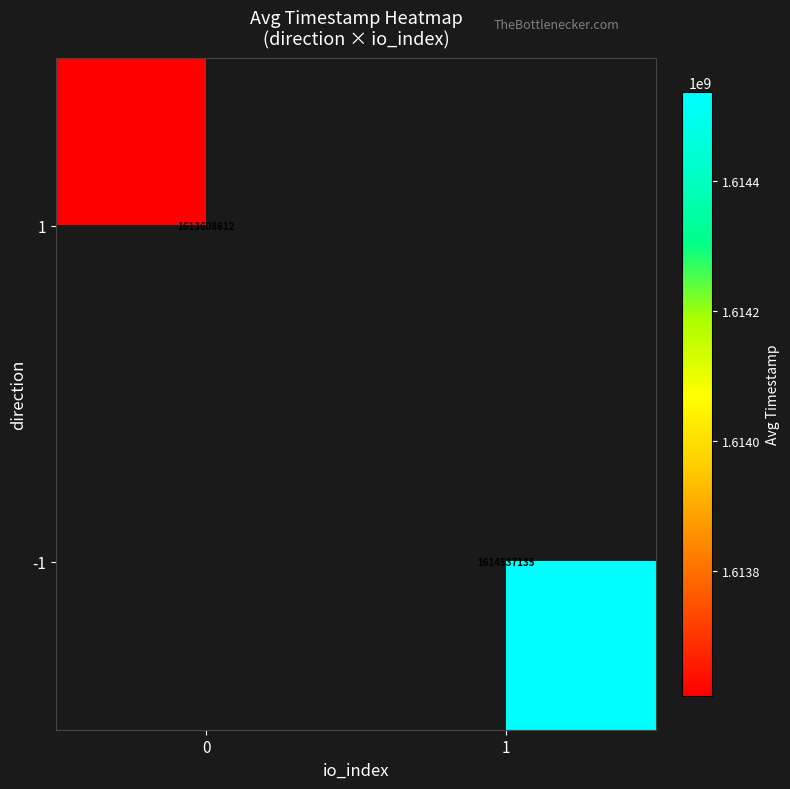

Between 0 and 1, which is larger?

1